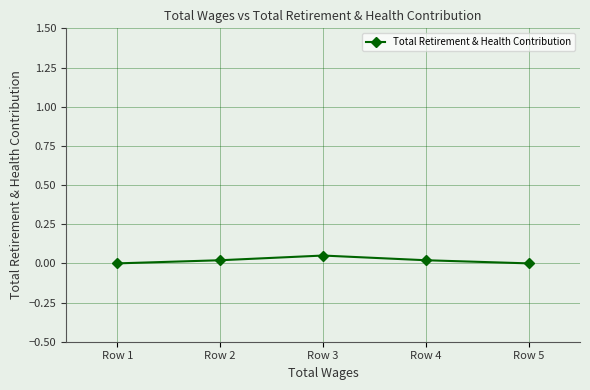

True or false: the data shows 0.0 at Row 5.

True